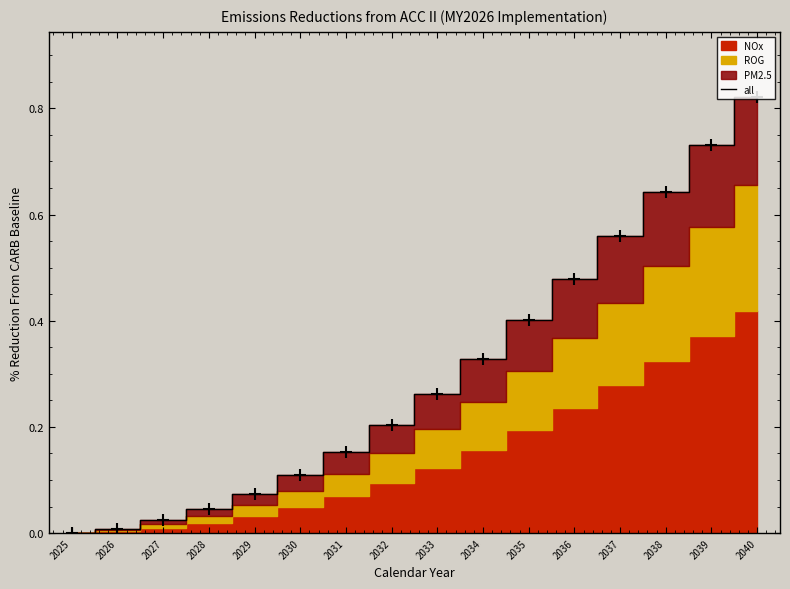

What is the maximum value shown in the chart?

0.8